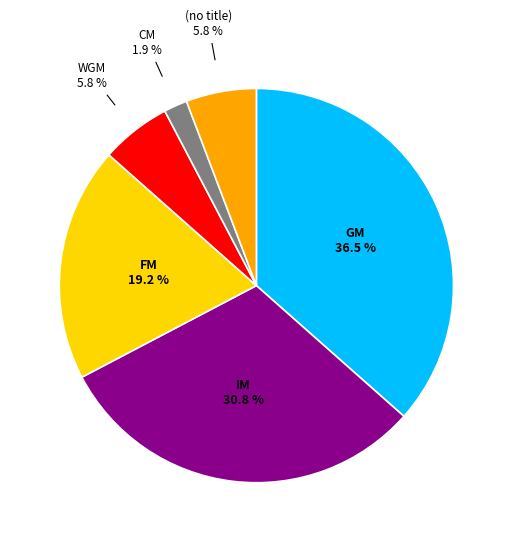

Does any single category account for the majority?

No